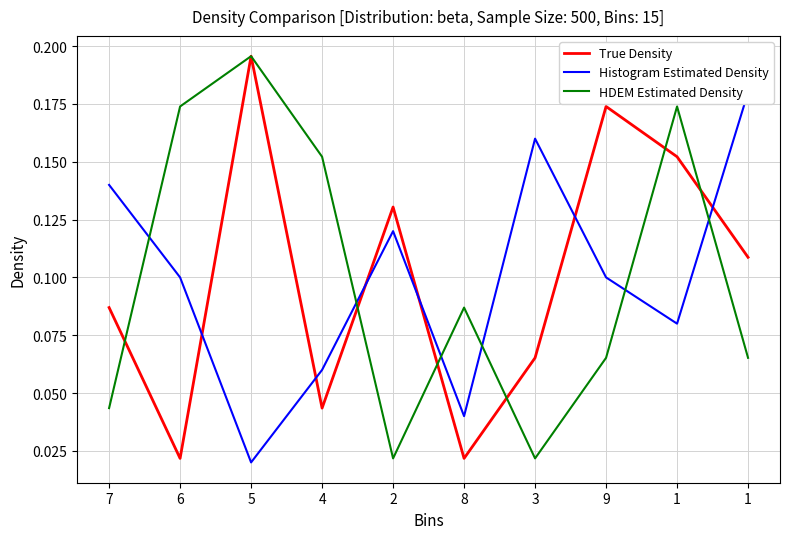

List the labels in order of Histogram Estimated Density value, largest first.

1, 3, 7, 2, 6, 9, 1, 4, 8, 5